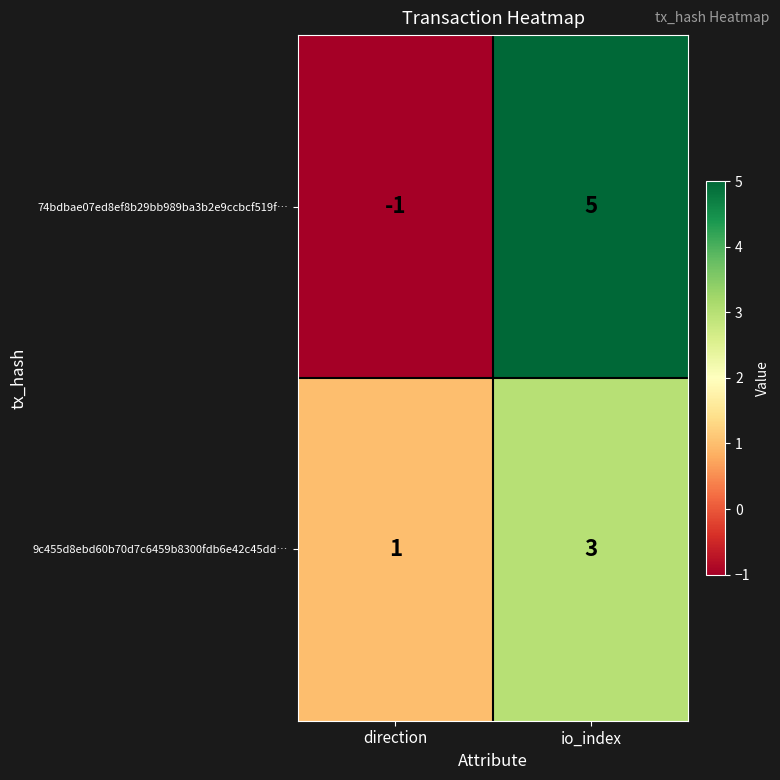

Is the value of 9c455d8ebd60b70d7c6459b8300fdb6e42c45dd… at io_index greater than the value of 74bdbae07ed8ef8b29bb989ba3b2e9ccbcf519f… at io_index?

No